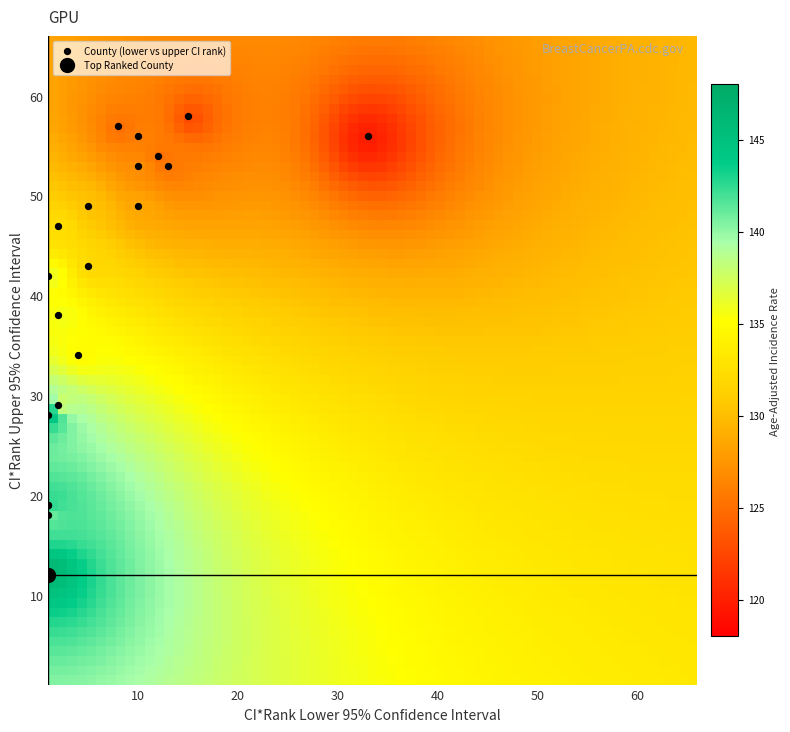

What Y value in the scatter plot is closest to 35?

34